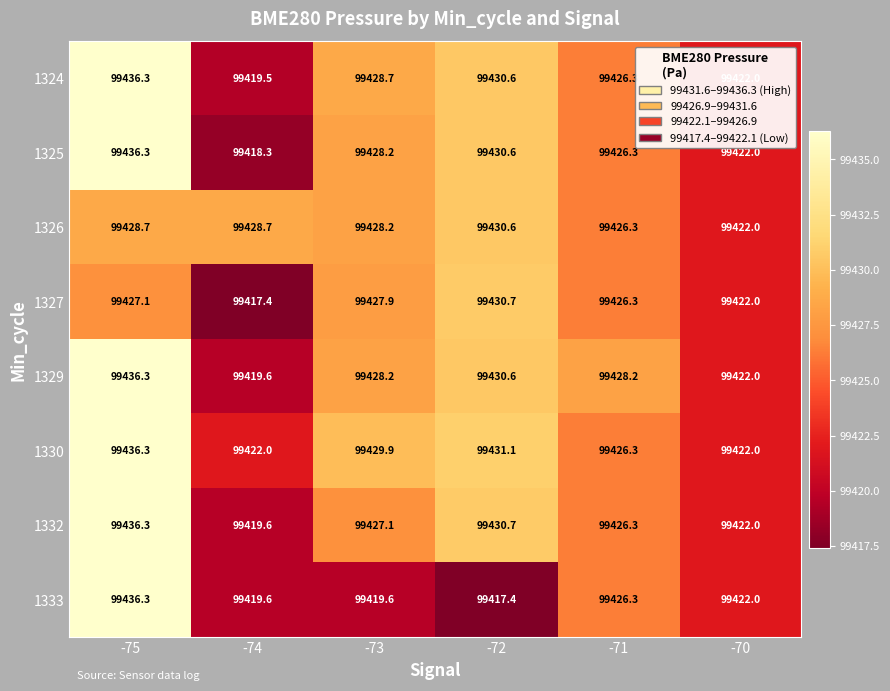

How many data points does each series have?

6